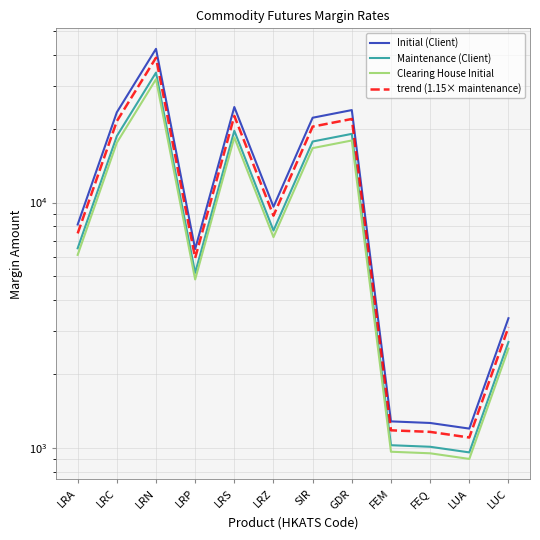

Reading left to right, what are all the values shown in this chart?

Initial (Client): 8139.0	23328.0	42320.0	6463.0	24511.0	9615.0	22171.0	23820.0	1283.0	1264.0	1199.0	3378.0
Maintenance (Client): 6511.0	18662.0	33856.0	5170.0	19608.0	7692.0	17736.0	19056.0	1026.0	1011.0	959.0	2702.0
Clearing House Initial: 6120.0	17540.0	31820.0	4860.0	18430.0	7230.0	16670.0	17910.0	965.0	951.0	902.0	2540.0
trend (1.15× maintenance): 7487.6	21461.3	38934.4	5945.5	22549.2	8845.8	20396.4	21914.4	1179.9	1162.6	1102.8	3107.3